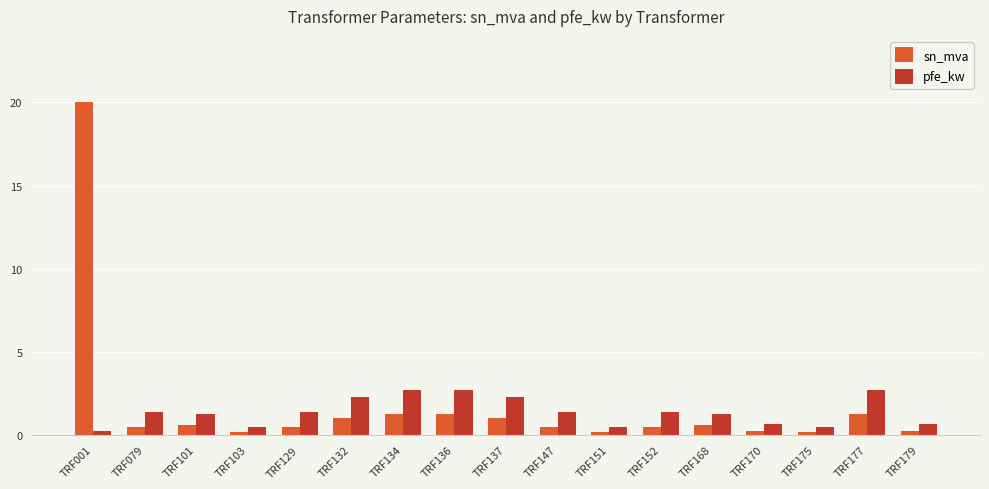

Which series changed the most between TRF001 and TRF132?

sn_mva